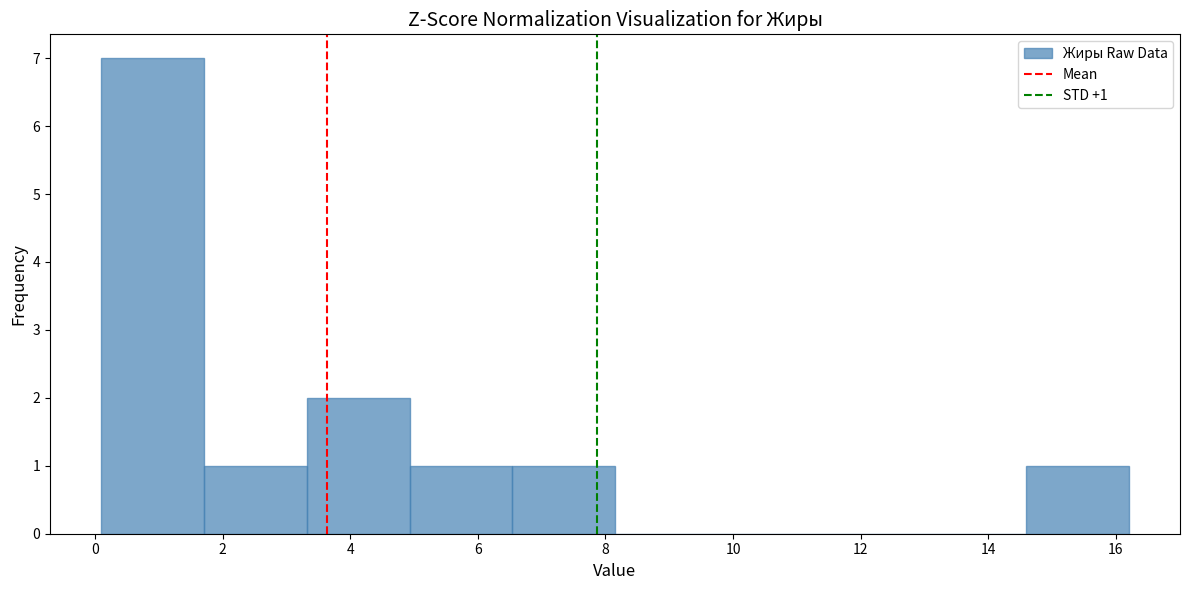

Over which range of the x-axis is the bar tallest?

0.2 to 1.8